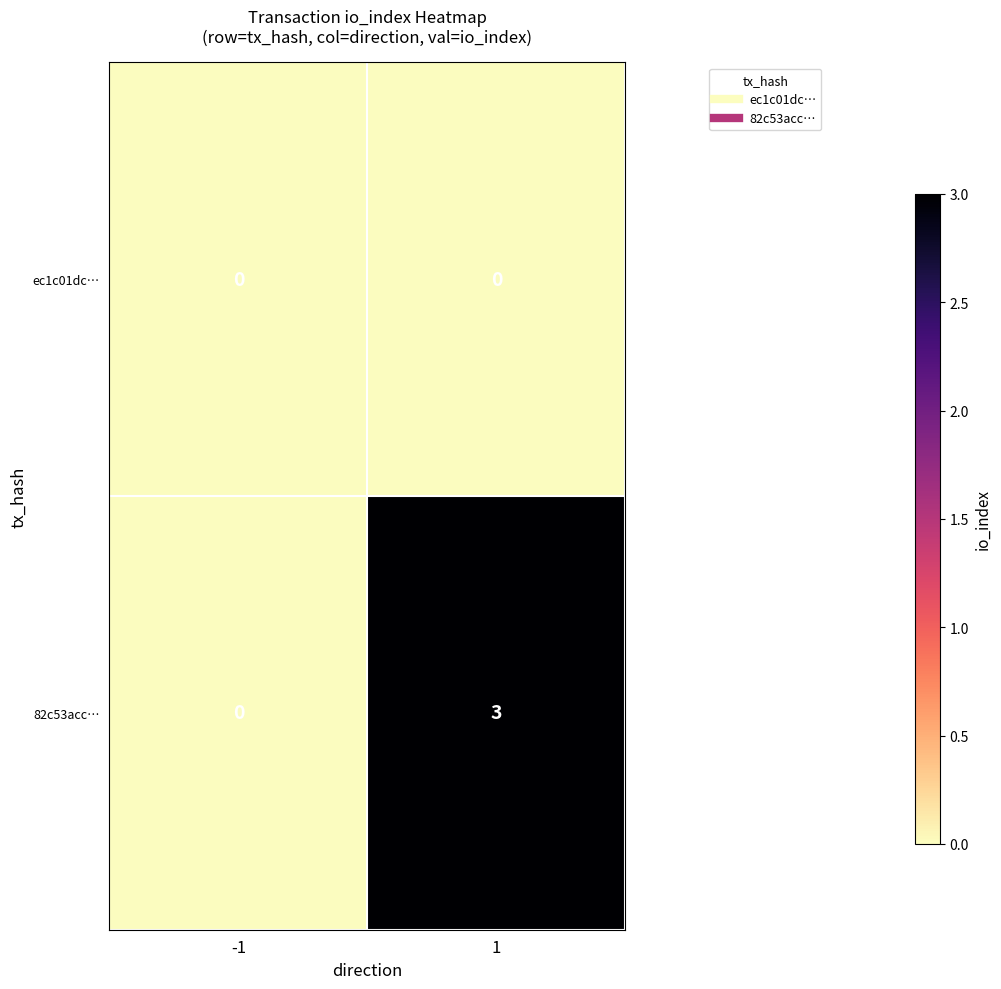

At which category is the sum across all series the highest?

1